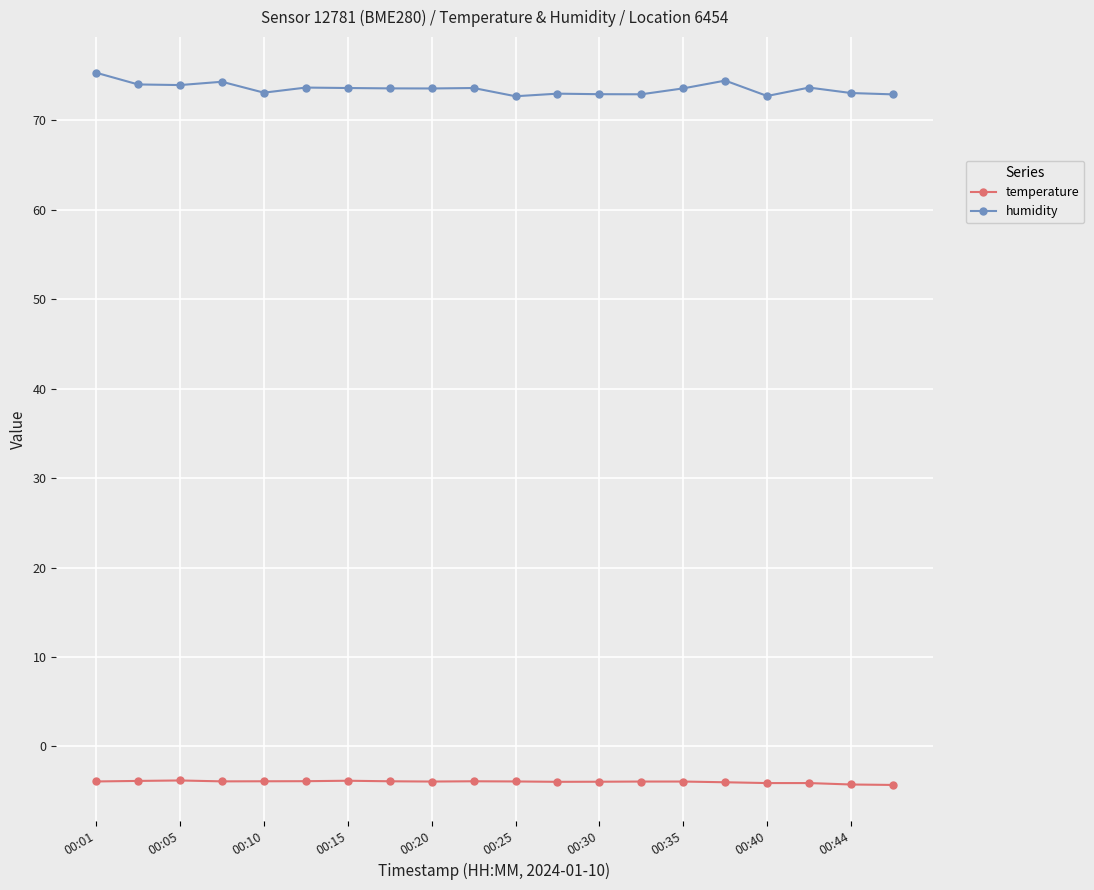

True or false: humidity has more than 1 interior local peaks.

True